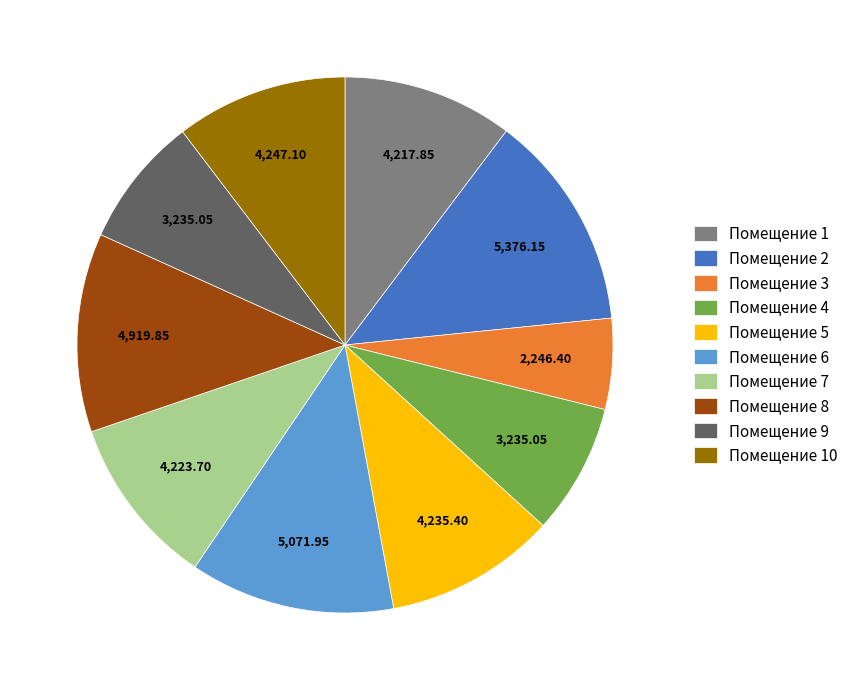

Does any single category account for the majority?

No